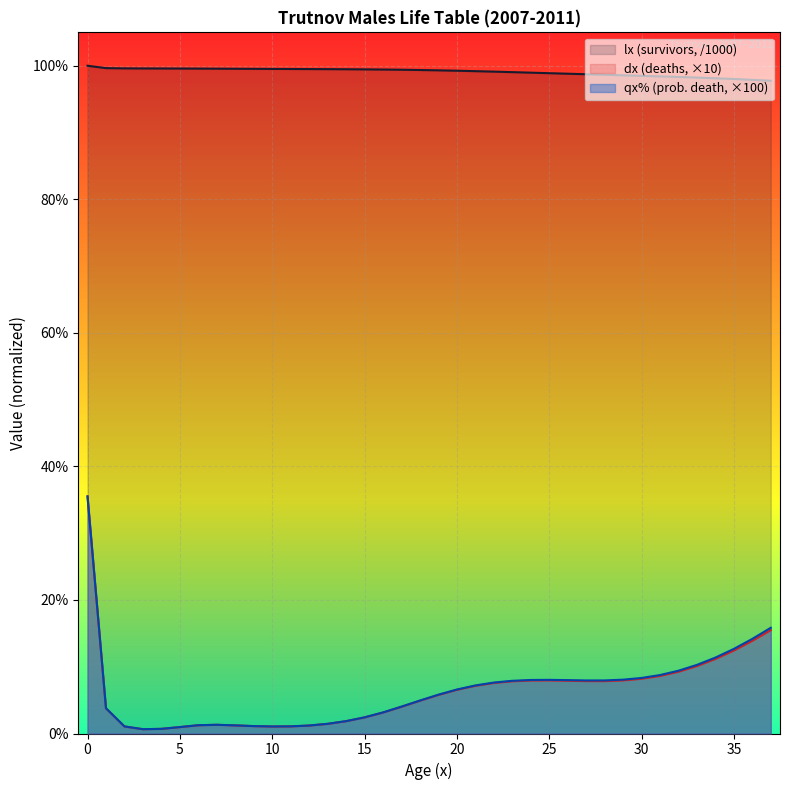

Rank the categories by dx value from highest to lowest.

0, 37, 36, 35, 34, 33, 32, 31, 30, 29, 25, 24, 26, 27, 28, 23, 22, 21, 20, 19, 18, 17, 1, 16, 15, 14, 13, 7, 6, 8, 12, 9, 11, 2, 10, 5, 4, 3